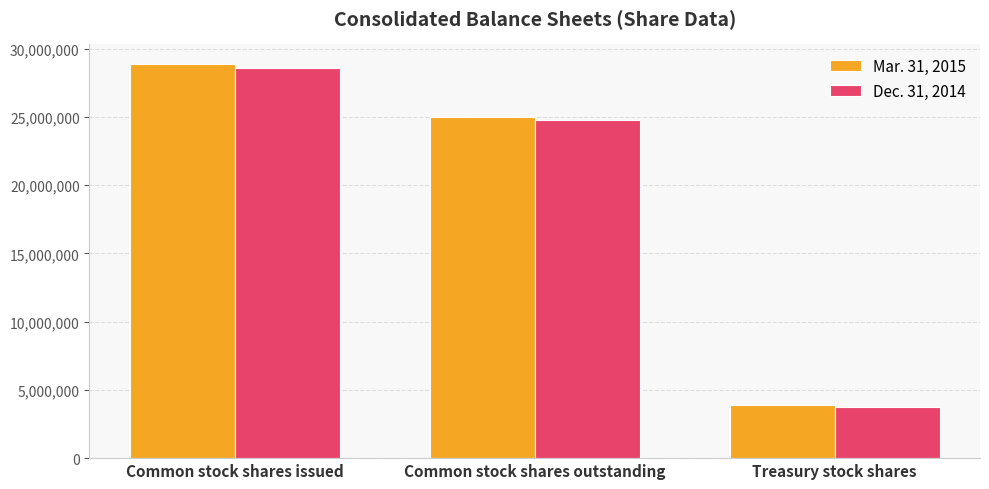

The value of Dec. 31, 2014 at Common stock shares outstanding is 6005602. True or false?

False